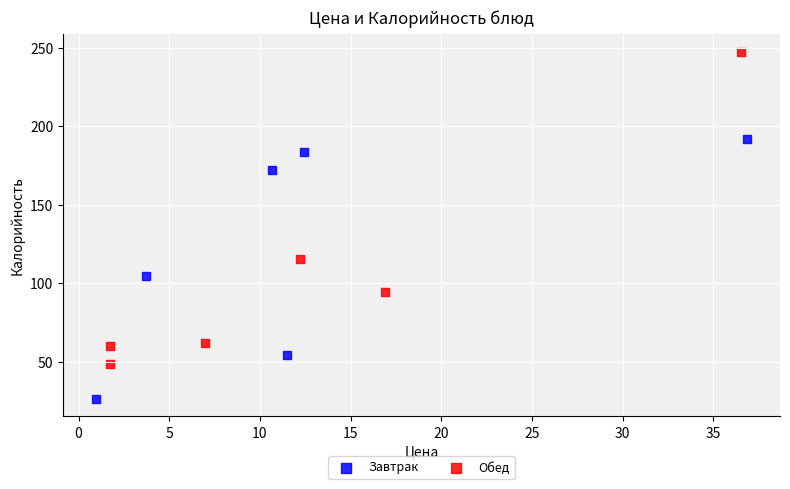

Which series has the widest spread of Y values?

Обед